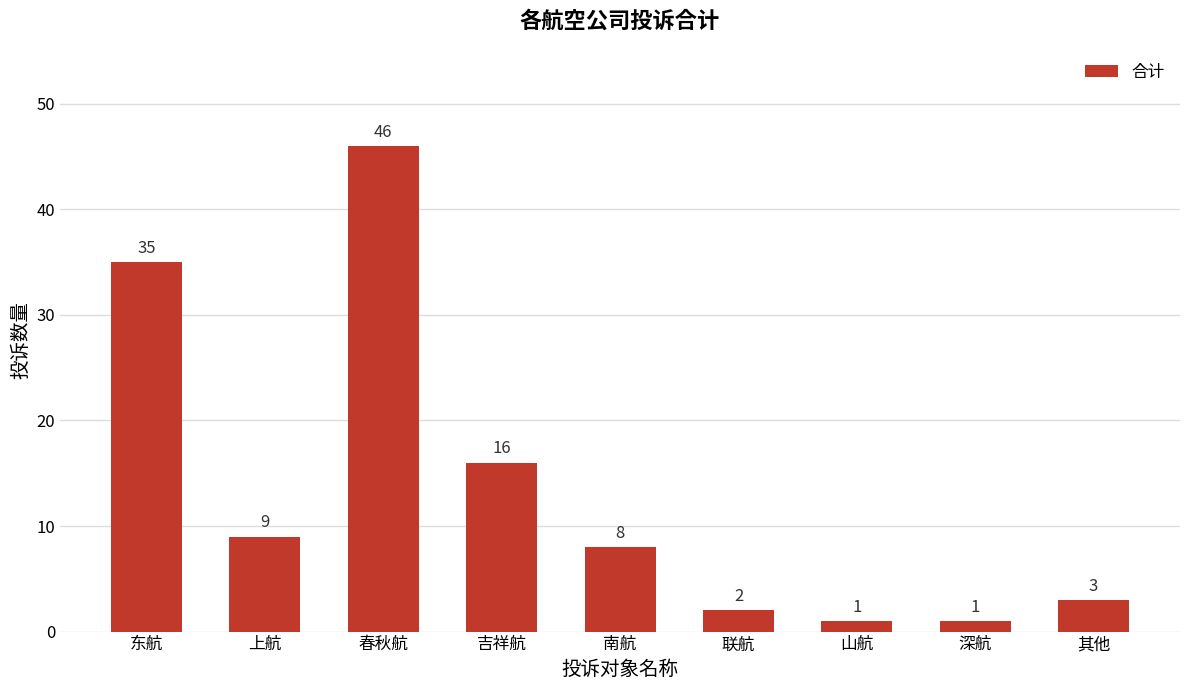

What position from the right is 东航?

9